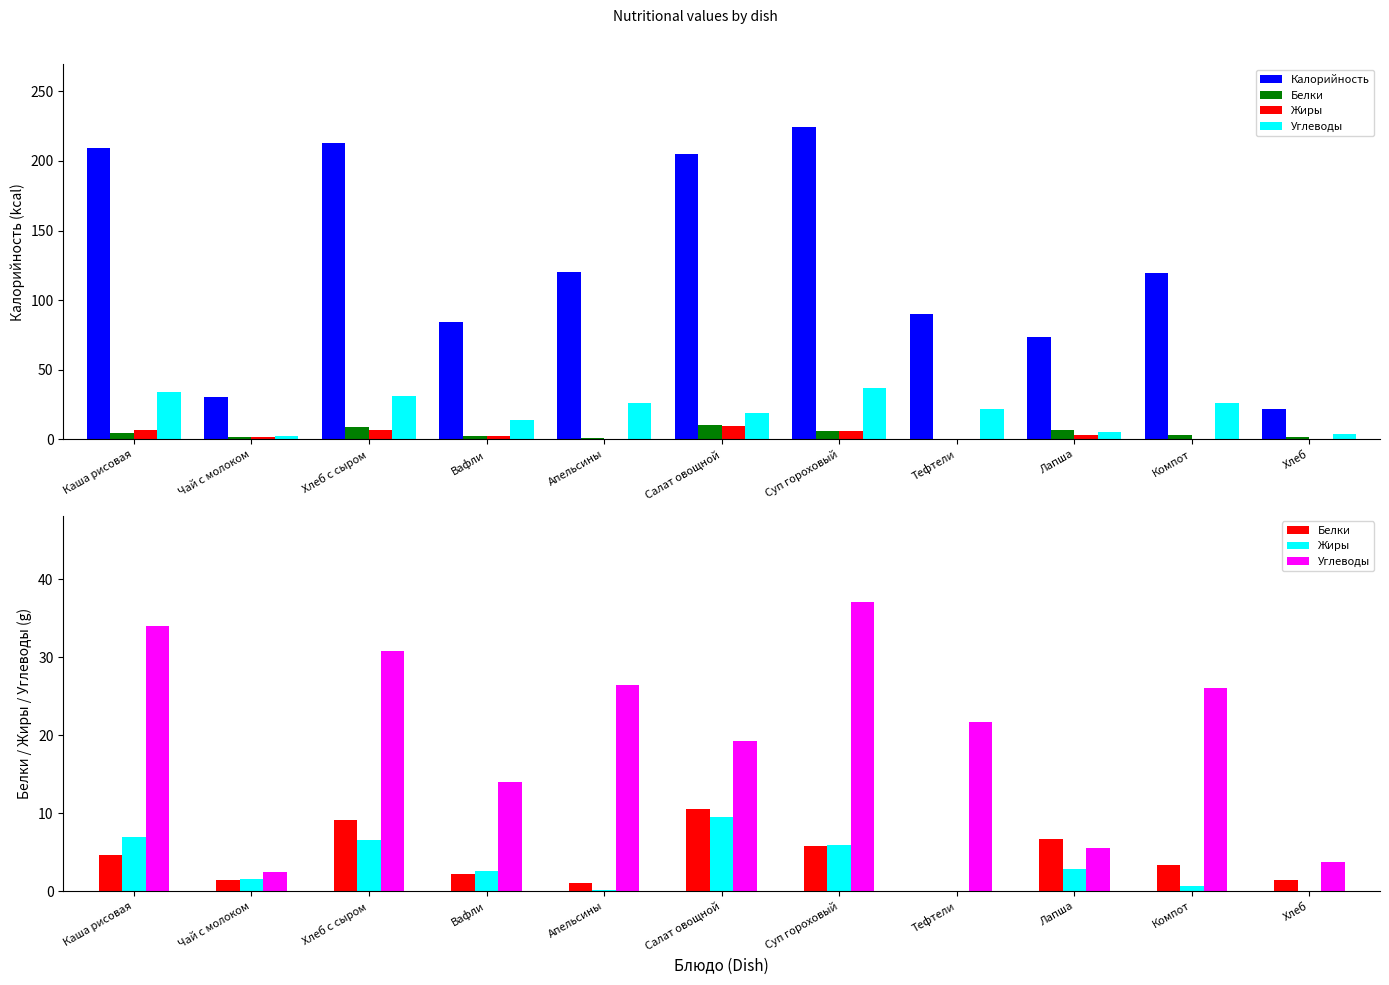

What is the total value across all series at Каша рисовая?

254.9